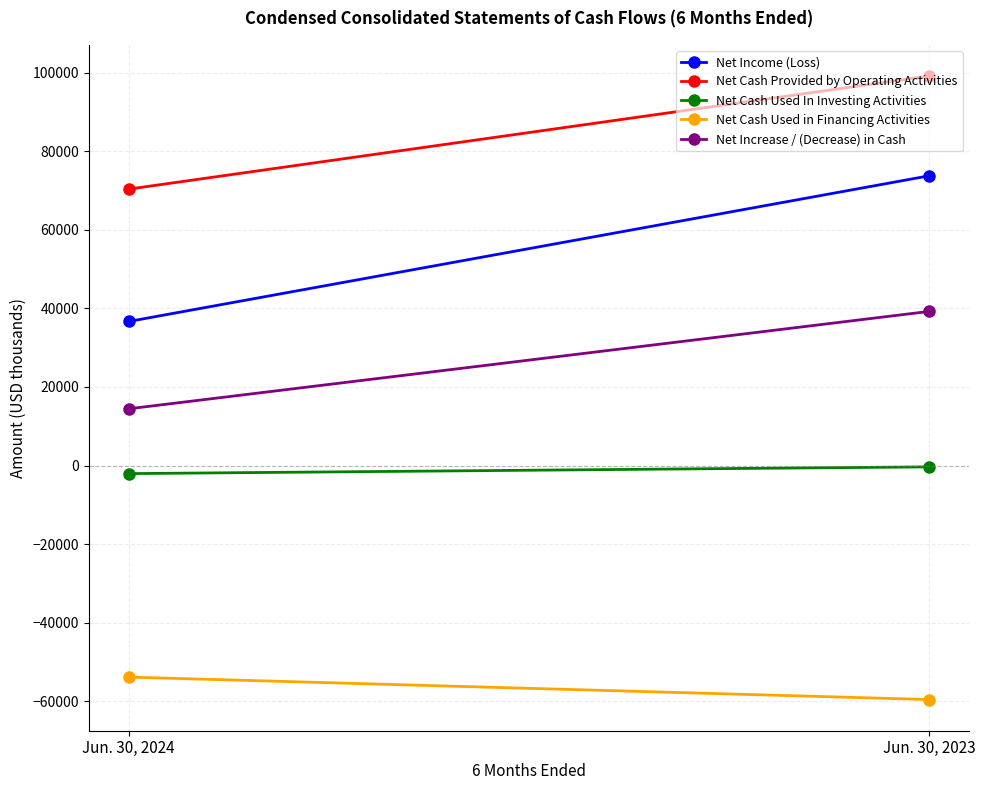

How many values in the Net Increase / (Decrease) in Cash series are below 39211?

1